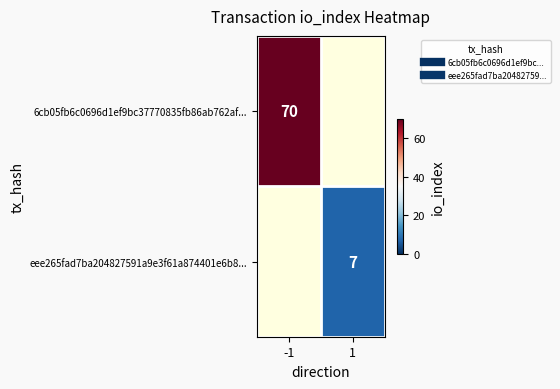

The value of 6cb05fb6c0696d1ef9bc37770835fb86ab762af... at -1 is 45.0. True or false?

False